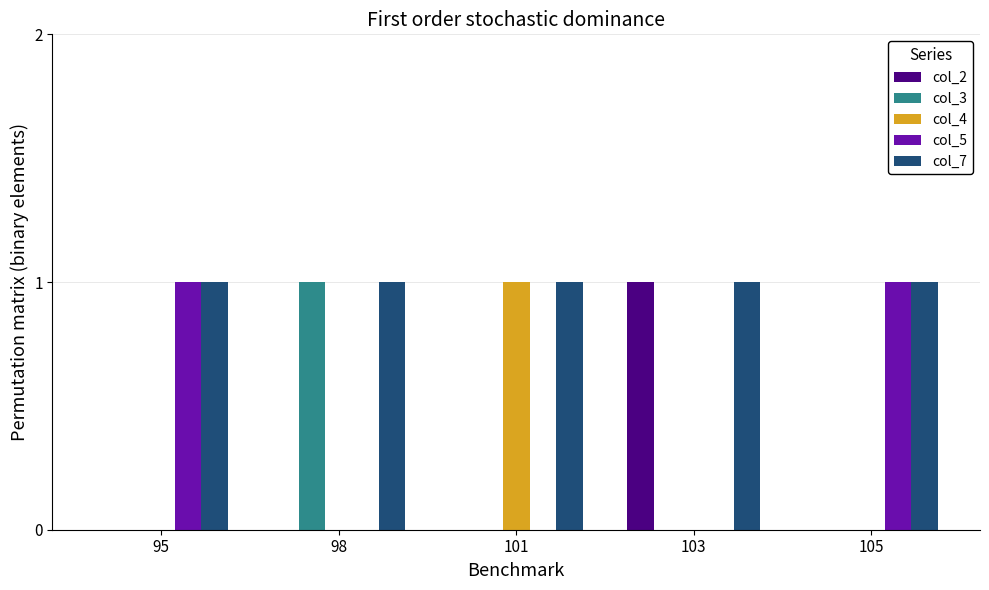

Reading left to right, extract all data points from this chart.

col_2: 0	0	0	1	0
col_3: 0	1	0	0	0
col_4: 0	0	1	0	0
col_5: 1	0	0	0	1
col_7: 1	1	1	1	1